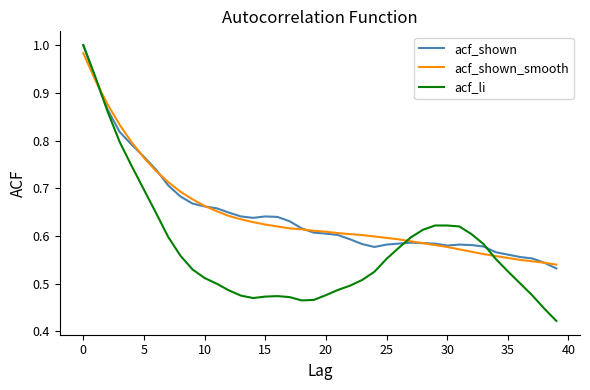

Which series has the largest range (max minus min)?

acf_li